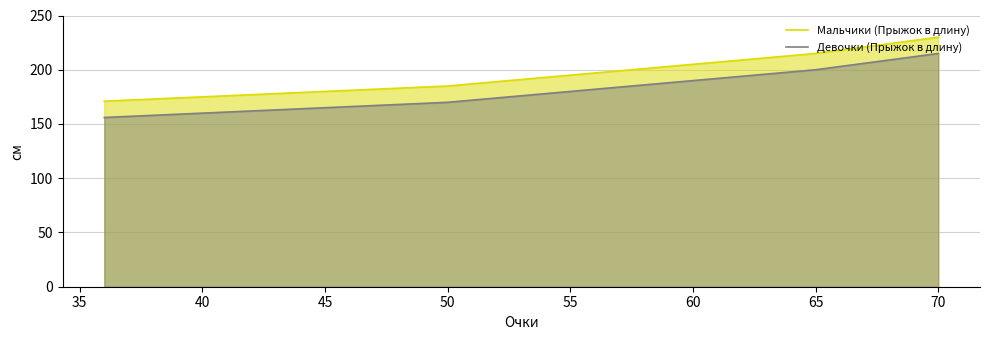

List the series in order of their peak value, lowest first.

Девочки (Прыжок в длину), Мальчики (Прыжок в длину)